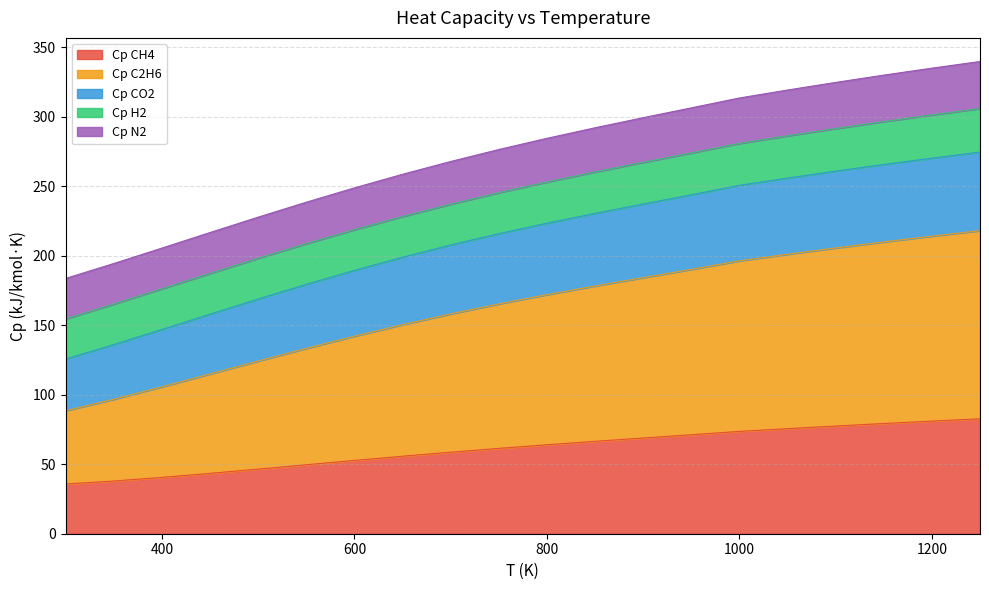

What is the highest value of the Cp CH4 series?

82.7